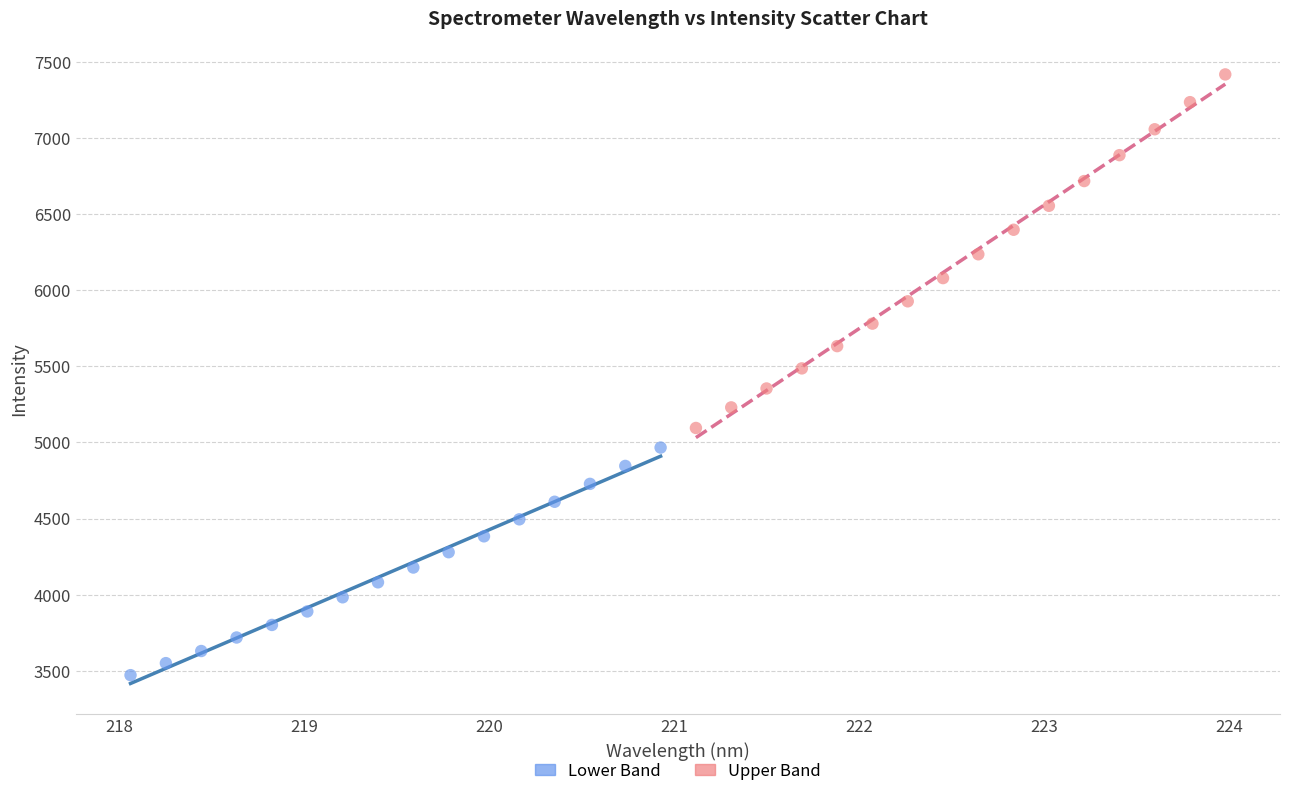

Which series contains the lowest Y value?

Lower Band